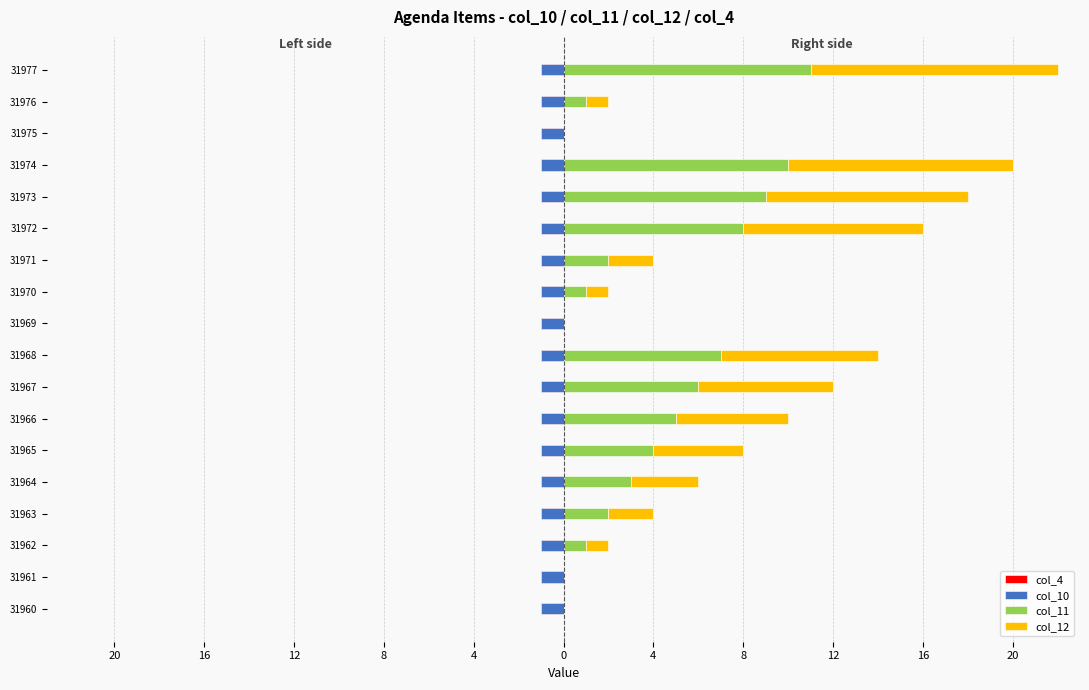

What is the greatest value displayed?

11.0